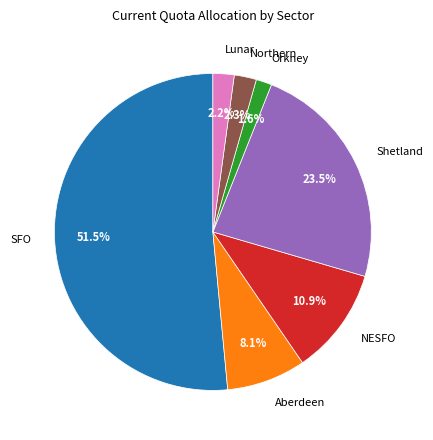

Combined, do NESFO and Orkney account for over 50%?

No